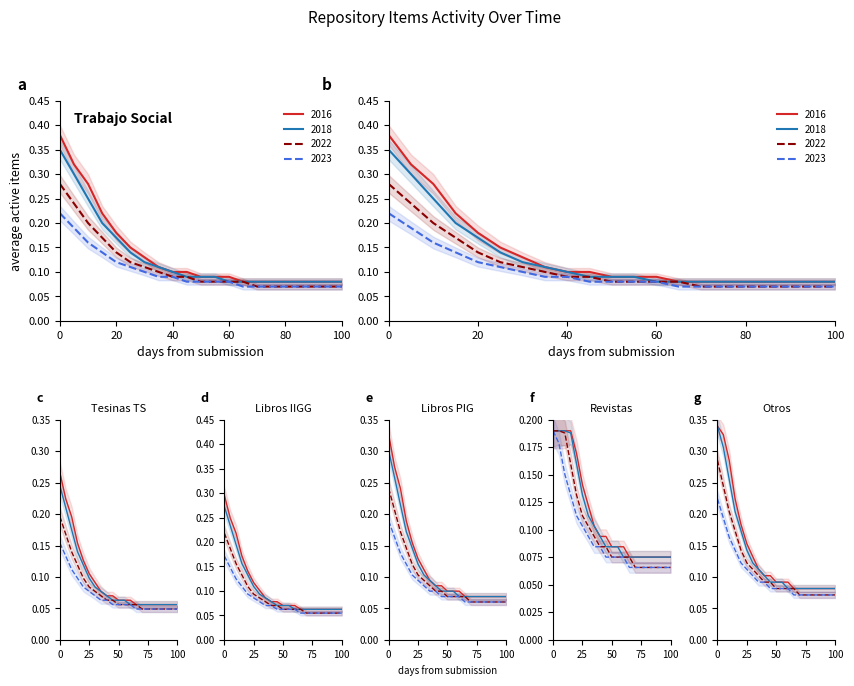

True or false: 2018 has more than 0 points higher than both neighbors.

False